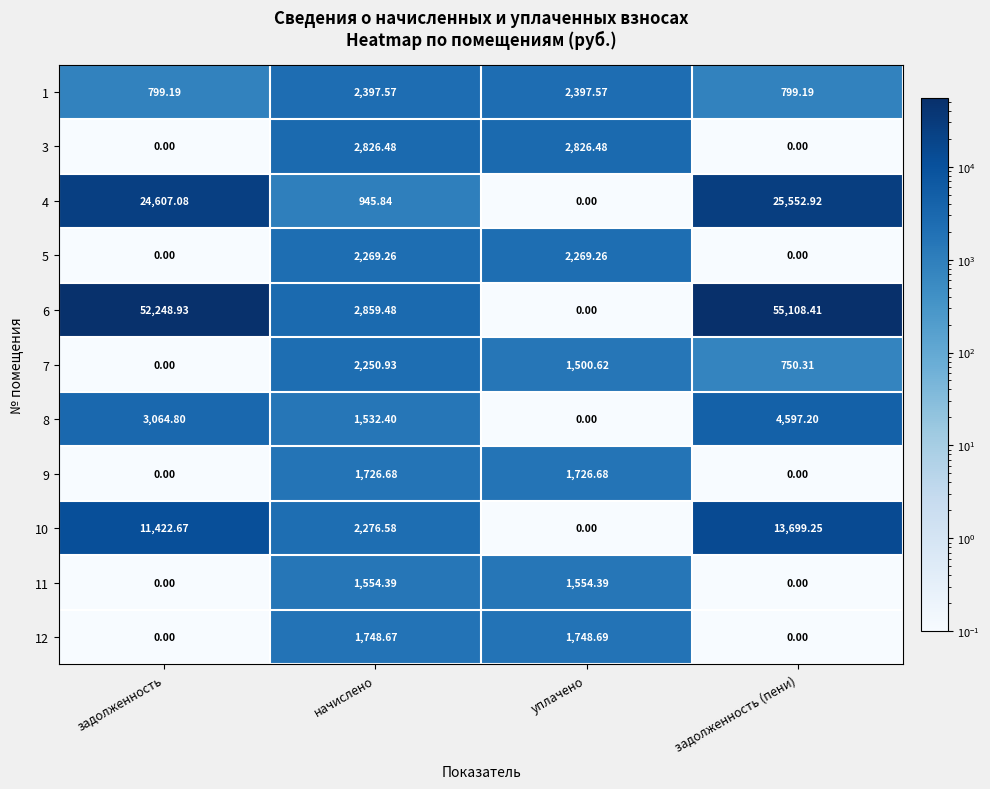

Where is 7 nearest to the value 1125?

задолженность (пени)